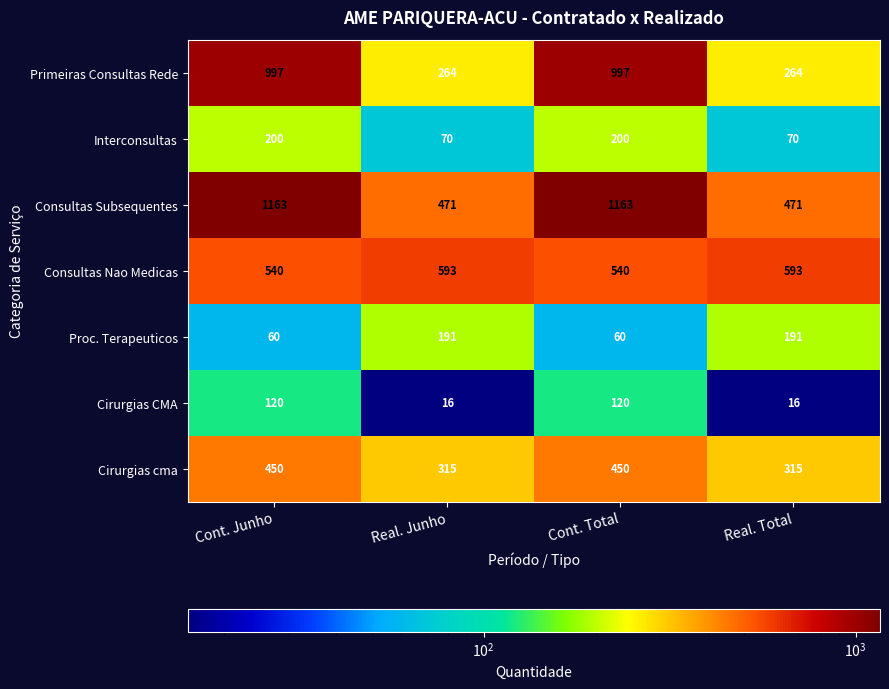

Rank the series by their maximum value, from lowest to highest.

Cirurgias CMA, Proc. Terapeuticos, Interconsultas, Cirurgias cma, Consultas Nao Medicas, Primeiras Consultas Rede, Consultas Subsequentes